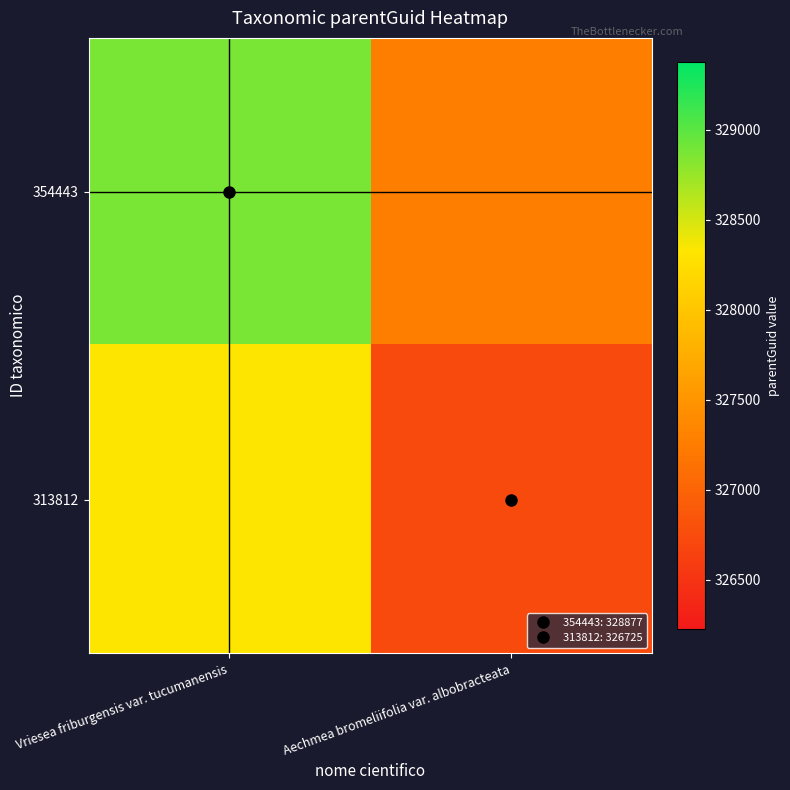

How many data points does each series have?

2